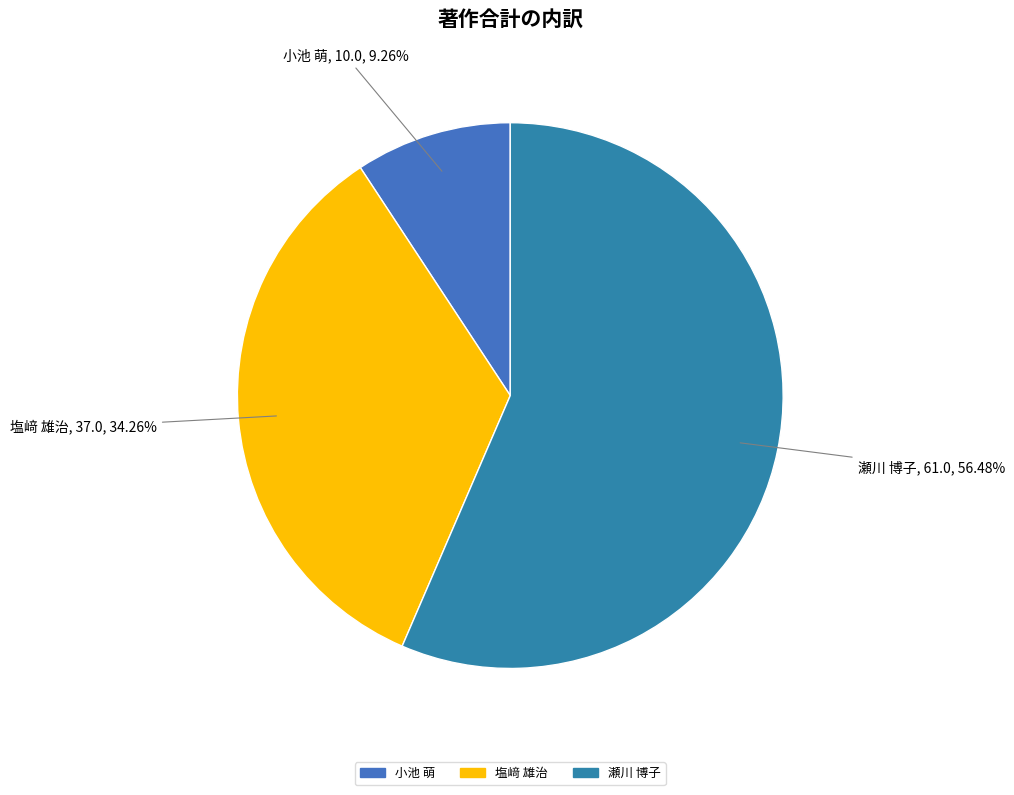

Between 塩﨑 雄治 and 小池 萌, which is larger?

塩﨑 雄治